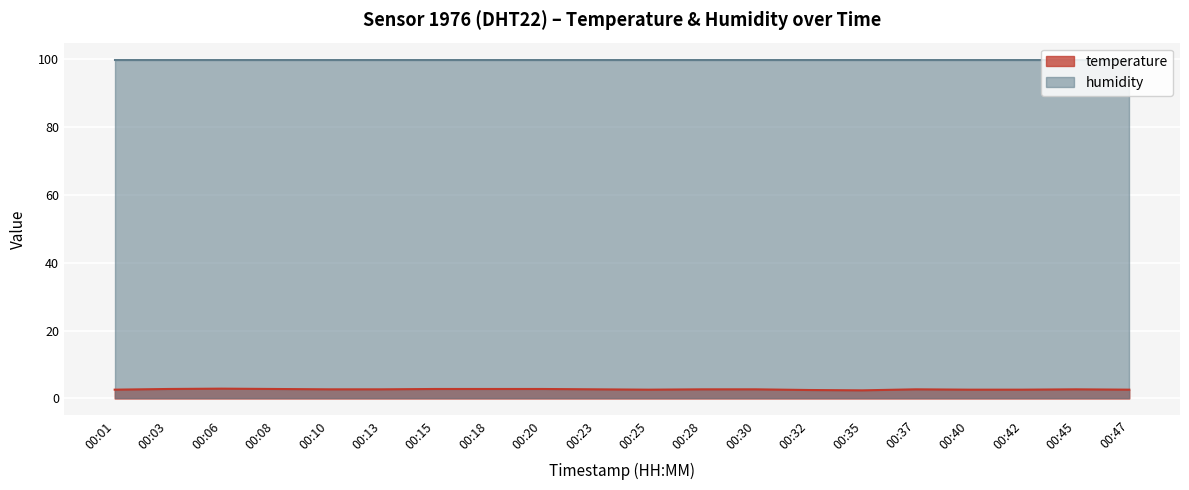

Is it true that the value at 00:01 is 1.7?

False